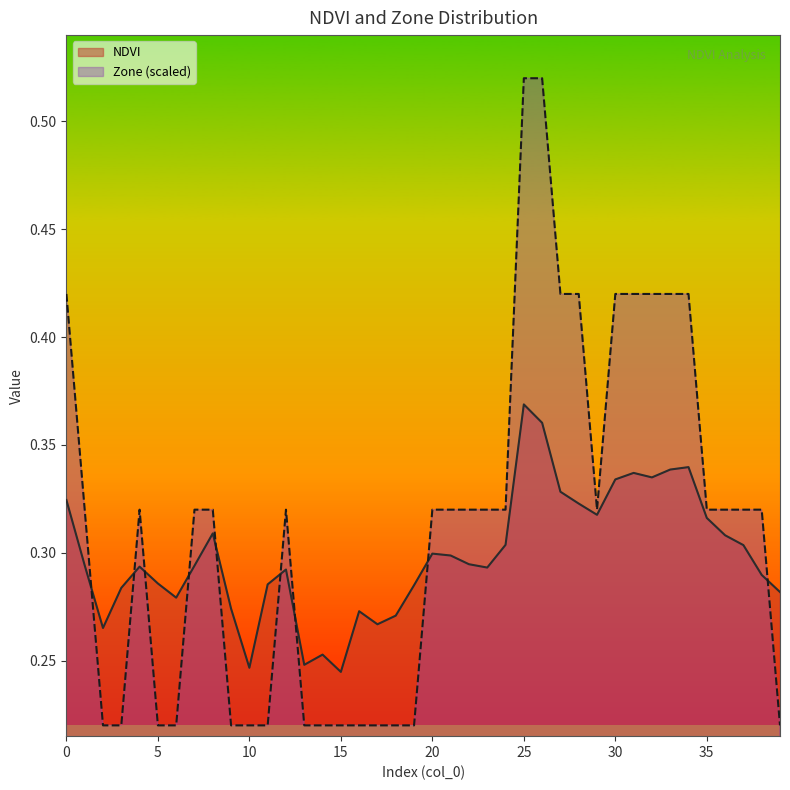

How many lines are shown in the chart?

2